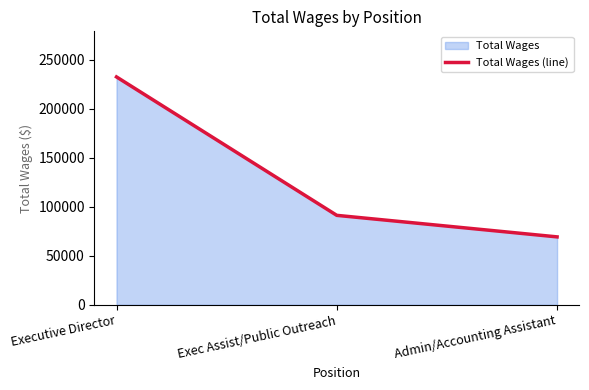

Reading left to right, what are all the values shown in this chart?

232512	91286	69318